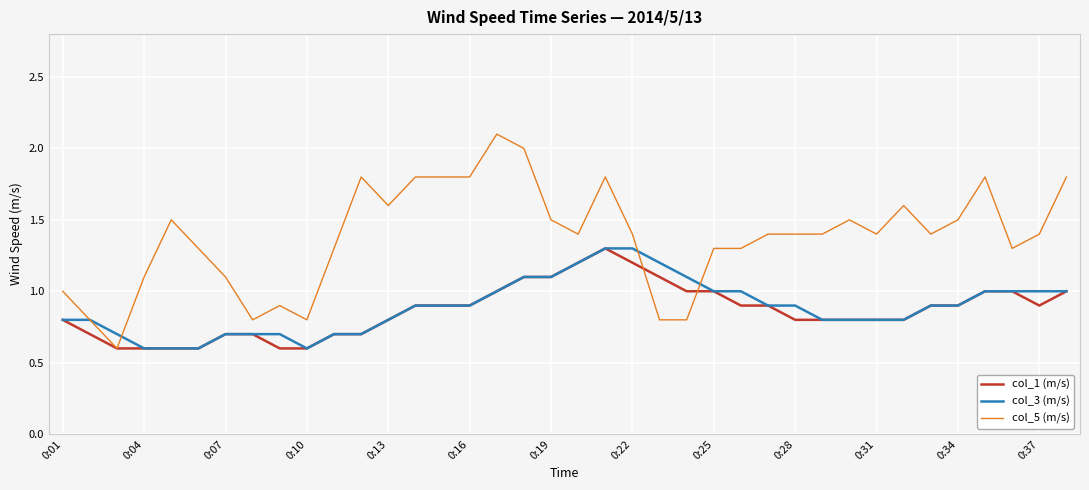

How many lines are shown in the chart?

3